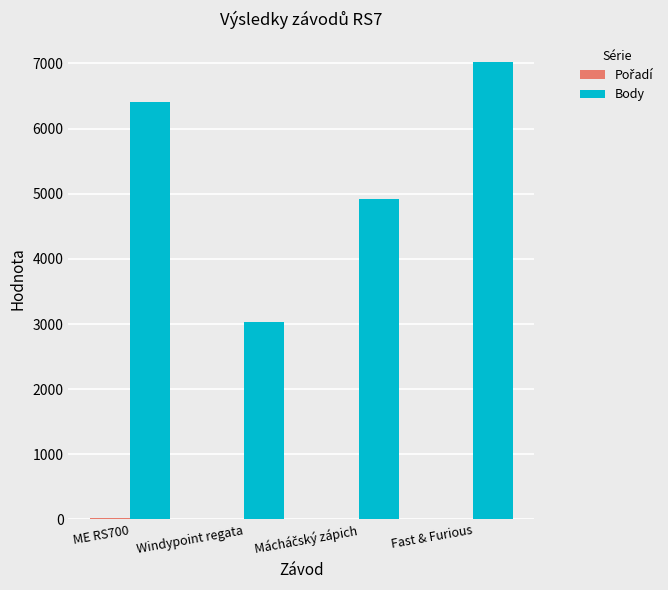

What is the maximum value for Body?

7029